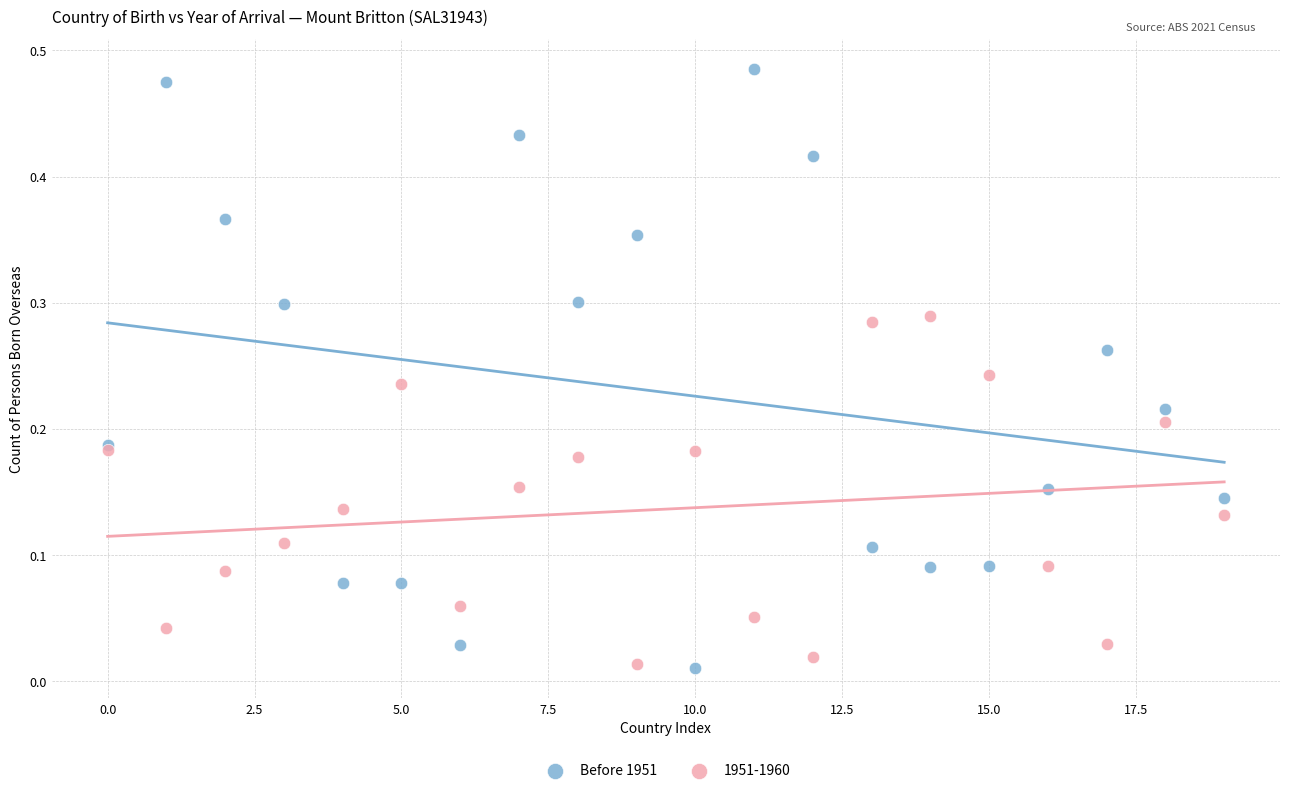

Which series reaches the maximum Y coordinate?

Before 1951